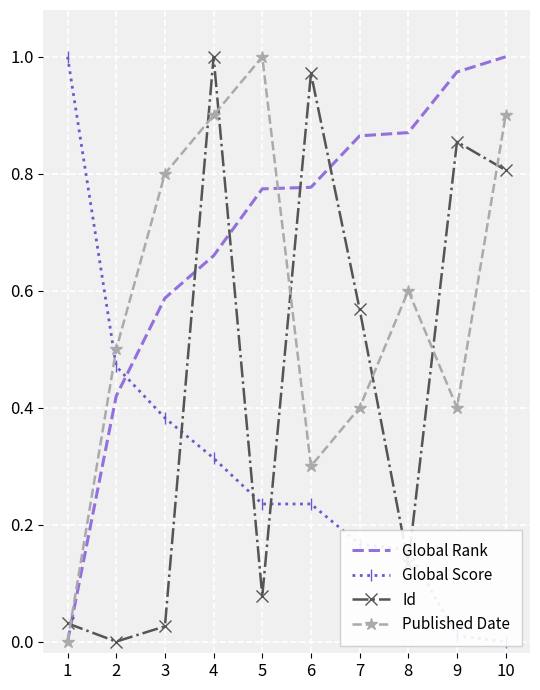

List the labels in order of Id value, largest first.

4, 6, 9, 10, 7, 8, 5, 1, 3, 2